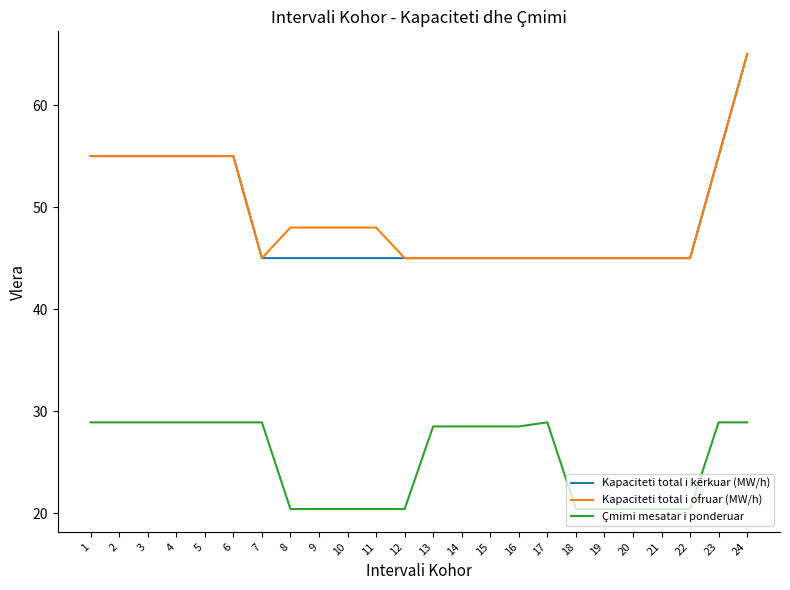

Between 10 and 13, which series saw the biggest shift?

Çmimi mesatar i ponderuar